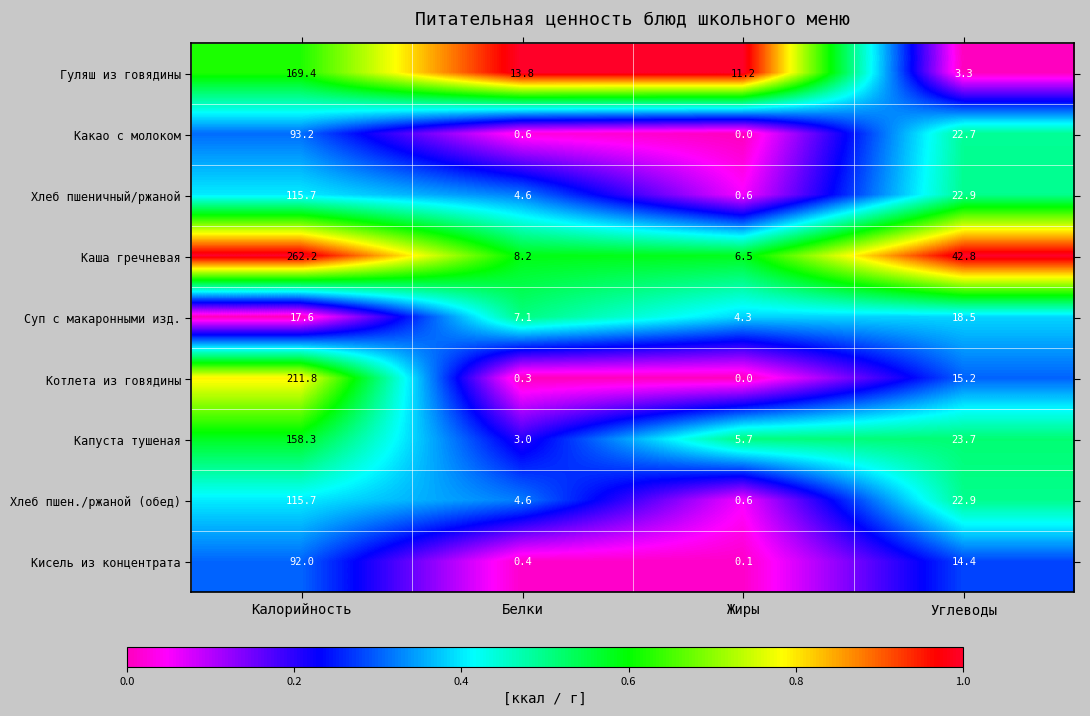

What is the spread (max minus min) of values at Жиры?

11.2